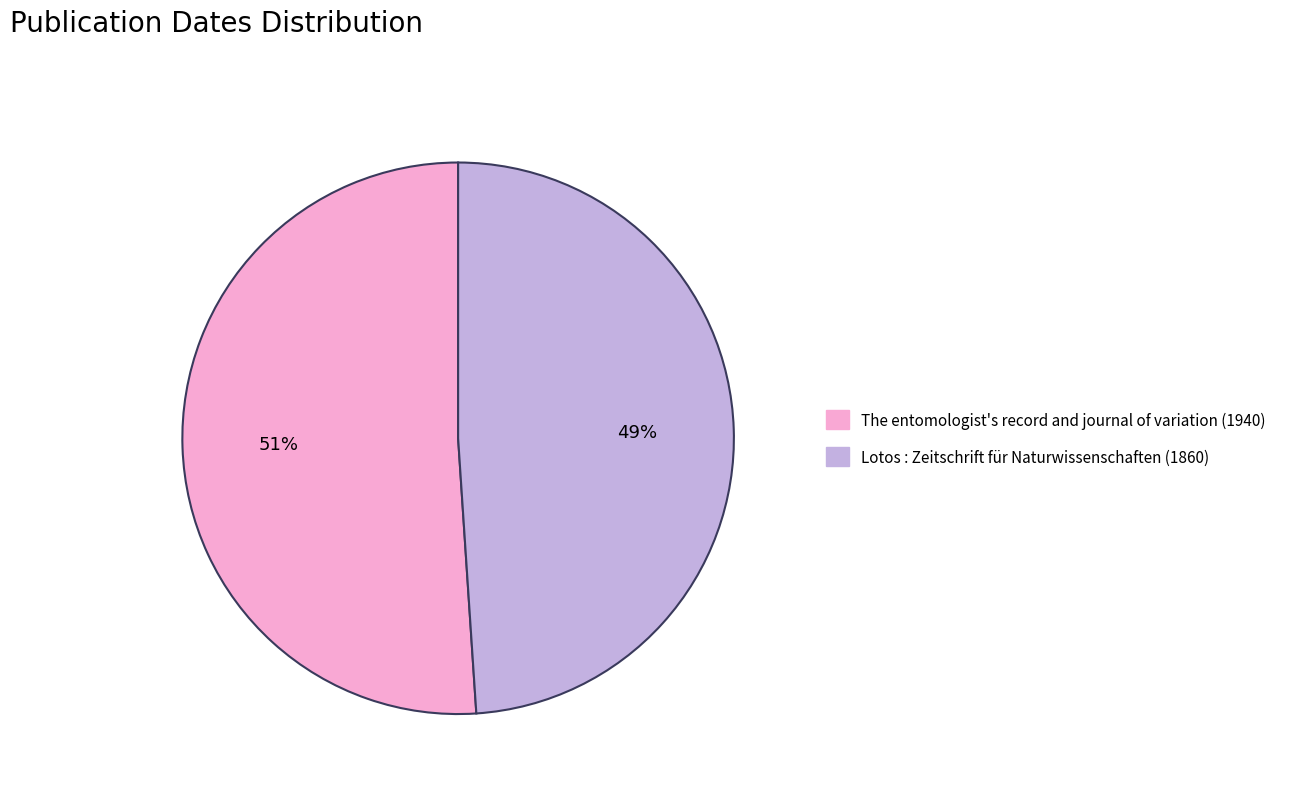

Rank the categories by value from highest to lowest.

The entomologist's record and journal of variation (1940), Lotos : Zeitschrift für Naturwissenschaften (1860)